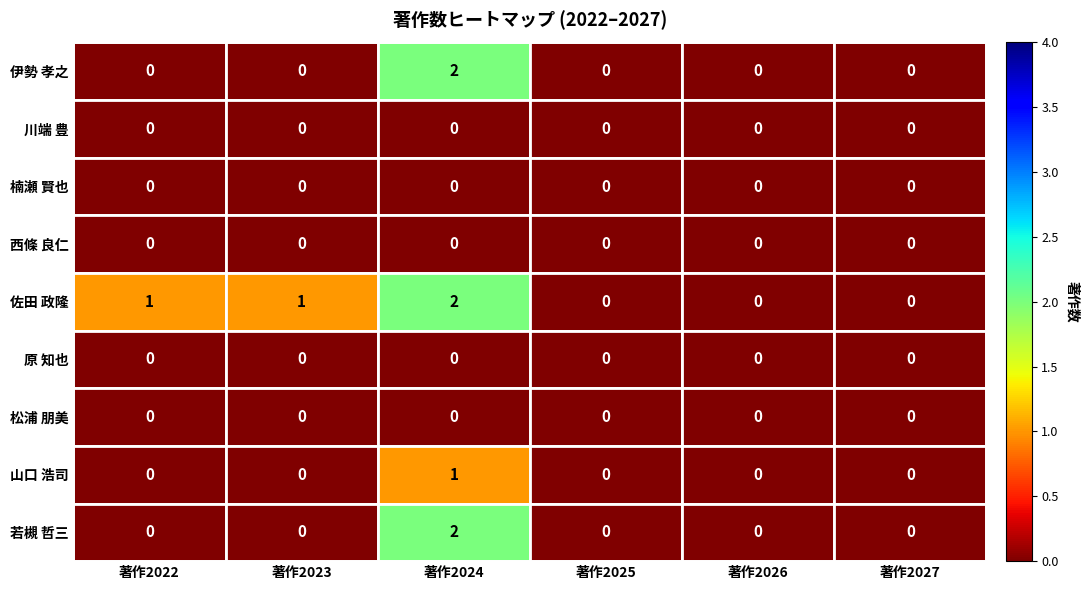

At which category does the chart reach its peak across all series?

著作2024